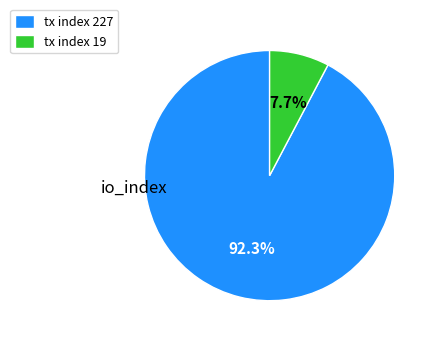

Which slice is the largest?

tx index 227